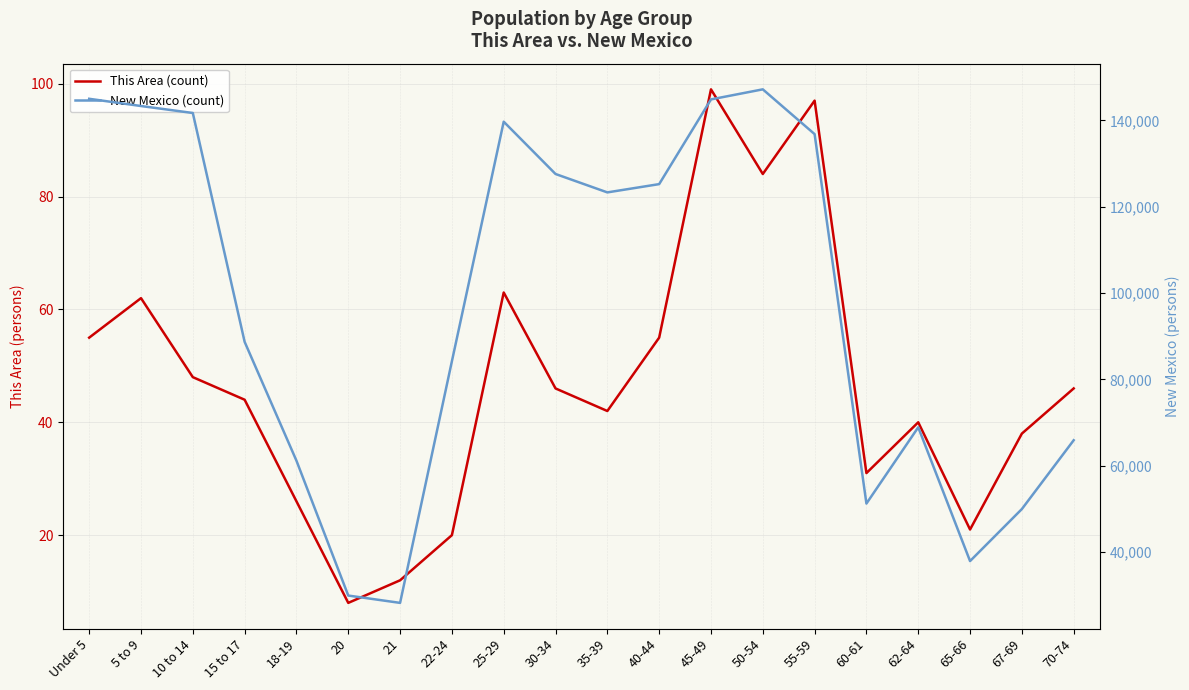

What position from the right is 21?

14